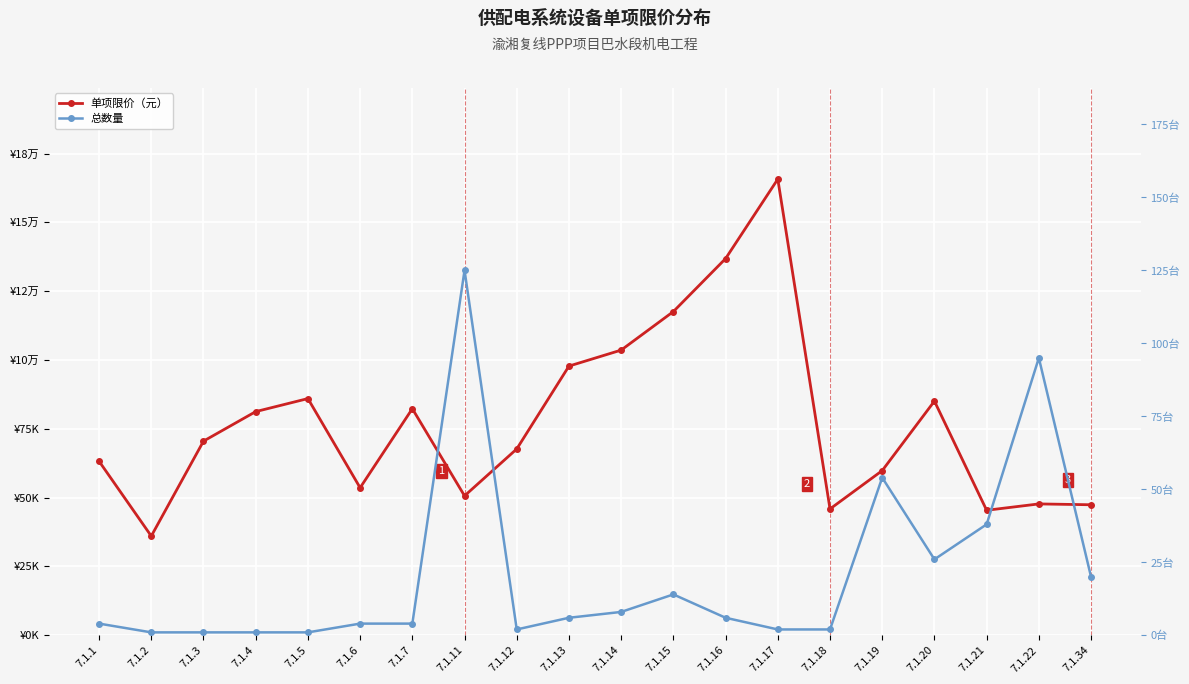

What is the spread (max minus min) of values at 7.1.20?

85036.9